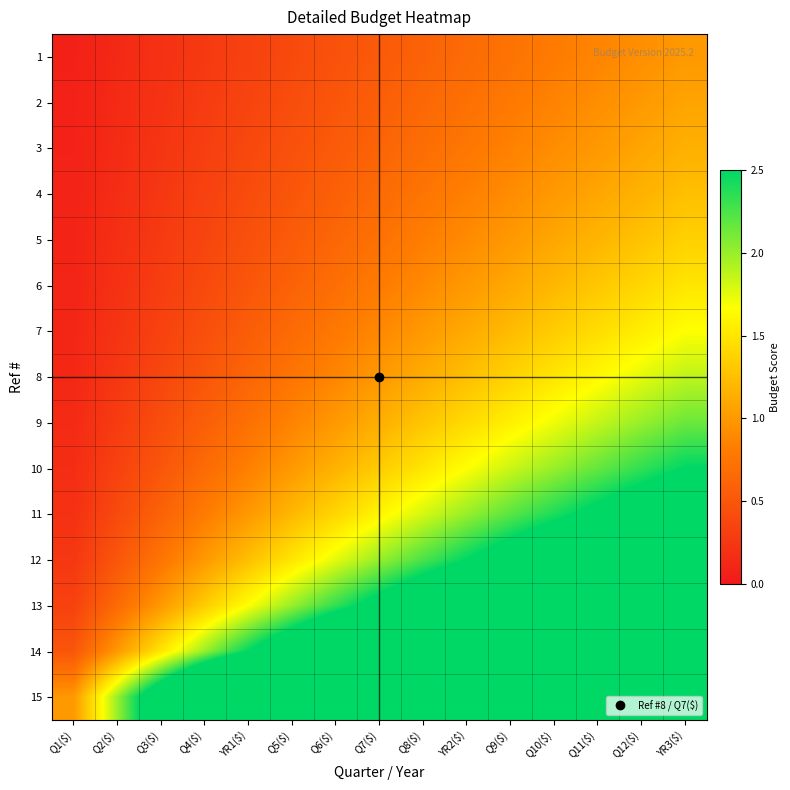

Reading right to left, list all the values displayed in this chart.

1: YR3($)=1.0	Q12($)=0.9	Q11($)=0.9	Q10($)=0.8	Q9($)=0.7	YR2($)=0.7	Q8($)=0.6	Q7($)=0.5	Q6($)=0.5	Q5($)=0.4	YR1($)=0.3	Q4($)=0.3	Q3($)=0.2	Q2($)=0.1	Q1($)=0.1
2: YR3($)=1.1	Q12($)=1.0	Q11($)=0.9	Q10($)=0.9	Q9($)=0.8	YR2($)=0.7	Q8($)=0.6	Q7($)=0.6	Q6($)=0.5	Q5($)=0.4	YR1($)=0.4	Q4($)=0.3	Q3($)=0.2	Q2($)=0.1	Q1($)=0.1
3: YR3($)=1.2	Q12($)=1.1	Q11($)=1.0	Q10($)=0.9	Q9($)=0.8	YR2($)=0.8	Q8($)=0.7	Q7($)=0.6	Q6($)=0.5	Q5($)=0.5	YR1($)=0.4	Q4($)=0.3	Q3($)=0.2	Q2($)=0.2	Q1($)=0.1
4: YR3($)=1.2	Q12($)=1.2	Q11($)=1.1	Q10($)=1.0	Q9($)=0.9	YR2($)=0.8	Q8($)=0.7	Q7($)=0.7	Q6($)=0.6	Q5($)=0.5	YR1($)=0.4	Q4($)=0.3	Q3($)=0.2	Q2($)=0.2	Q1($)=0.1
5: YR3($)=1.4	Q12($)=1.3	Q11($)=1.2	Q10($)=1.1	Q9($)=1.0	YR2($)=0.9	Q8($)=0.8	Q7($)=0.7	Q6($)=0.6	Q5($)=0.5	YR1($)=0.5	Q4($)=0.4	Q3($)=0.3	Q2($)=0.2	Q1($)=0.1
6: YR3($)=1.5	Q12($)=1.4	Q11($)=1.3	Q10($)=1.2	Q9($)=1.1	YR2($)=1.0	Q8($)=0.9	Q7($)=0.8	Q6($)=0.7	Q5($)=0.6	YR1($)=0.5	Q4($)=0.4	Q3($)=0.3	Q2($)=0.2	Q1($)=0.1
7: YR3($)=1.7	Q12($)=1.6	Q11($)=1.4	Q10($)=1.3	Q9($)=1.2	YR2($)=1.1	Q8($)=1.0	Q7($)=0.9	Q6($)=0.8	Q5($)=0.7	YR1($)=0.6	Q4($)=0.4	Q3($)=0.3	Q2($)=0.2	Q1($)=0.1
8: YR3($)=1.9	Q12($)=1.7	Q11($)=1.6	Q10($)=1.5	Q9($)=1.4	YR2($)=1.2	Q8($)=1.1	Q7($)=1.0	Q6($)=0.9	Q5($)=0.7	YR1($)=0.6	Q4($)=0.5	Q3($)=0.4	Q2($)=0.2	Q1($)=0.1
9: YR3($)=2.1	Q12($)=2.0	Q11($)=1.9	Q10($)=1.7	Q9($)=1.6	YR2($)=1.4	Q8($)=1.3	Q7($)=1.1	Q6($)=1.0	Q5($)=0.9	YR1($)=0.7	Q4($)=0.6	Q3($)=0.4	Q2($)=0.3	Q1($)=0.1
10: YR3($)=2.5	Q12($)=2.3	Q11($)=2.2	Q10($)=2.0	Q9($)=1.8	YR2($)=1.7	Q8($)=1.5	Q7($)=1.3	Q6($)=1.2	Q5($)=1.0	YR1($)=0.8	Q4($)=0.7	Q3($)=0.5	Q2($)=0.3	Q1($)=0.2
11: YR3($)=3.0	Q12($)=2.8	Q11($)=2.6	Q10($)=2.4	Q9($)=2.2	YR2($)=2.0	Q8($)=1.8	Q7($)=1.6	Q6($)=1.4	Q5($)=1.2	YR1($)=1.0	Q4($)=0.8	Q3($)=0.6	Q2($)=0.4	Q1($)=0.2
12: YR3($)=3.7	Q12($)=3.5	Q11($)=3.2	Q10($)=3.0	Q9($)=2.7	YR2($)=2.5	Q8($)=2.2	Q7($)=2.0	Q6($)=1.7	Q5($)=1.5	YR1($)=1.2	Q4($)=1.0	Q3($)=0.7	Q2($)=0.5	Q1($)=0.2
13: YR3($)=5.0	Q12($)=4.7	Q11($)=4.3	Q10($)=4.0	Q9($)=3.7	YR2($)=3.3	Q8($)=3.0	Q7($)=2.7	Q6($)=2.3	Q5($)=2.0	YR1($)=1.7	Q4($)=1.3	Q3($)=1.0	Q2($)=0.7	Q1($)=0.3
14: YR3($)=7.5	Q12($)=7.0	Q11($)=6.5	Q10($)=6.0	Q9($)=5.5	YR2($)=5.0	Q8($)=4.5	Q7($)=4.0	Q6($)=3.5	Q5($)=3.0	YR1($)=2.5	Q4($)=2.0	Q3($)=1.5	Q2($)=1.0	Q1($)=0.5
15: YR3($)=15.0	Q12($)=14.0	Q11($)=13.0	Q10($)=12.0	Q9($)=11.0	YR2($)=10.0	Q8($)=9.0	Q7($)=8.0	Q6($)=7.0	Q5($)=6.0	YR1($)=5.0	Q4($)=4.0	Q3($)=3.0	Q2($)=2.0	Q1($)=1.0